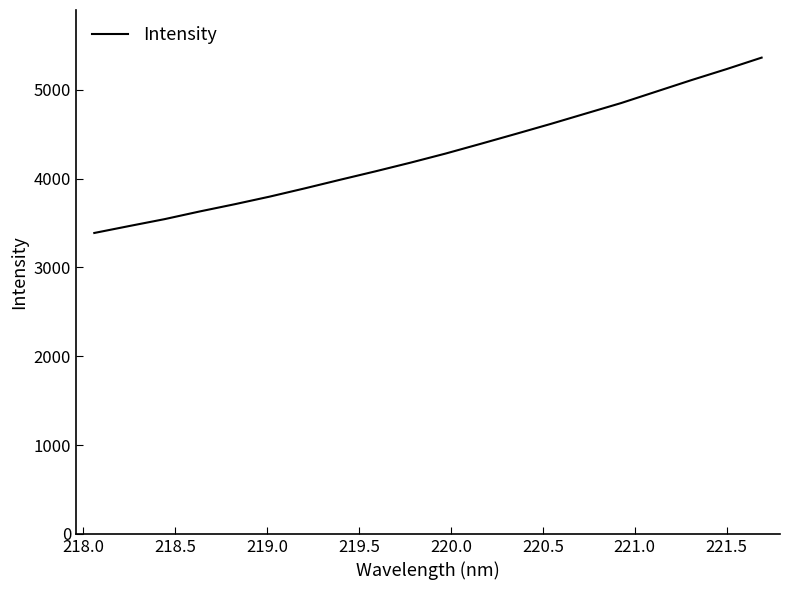

What is the difference between the maximum and minimum values?

1974.2